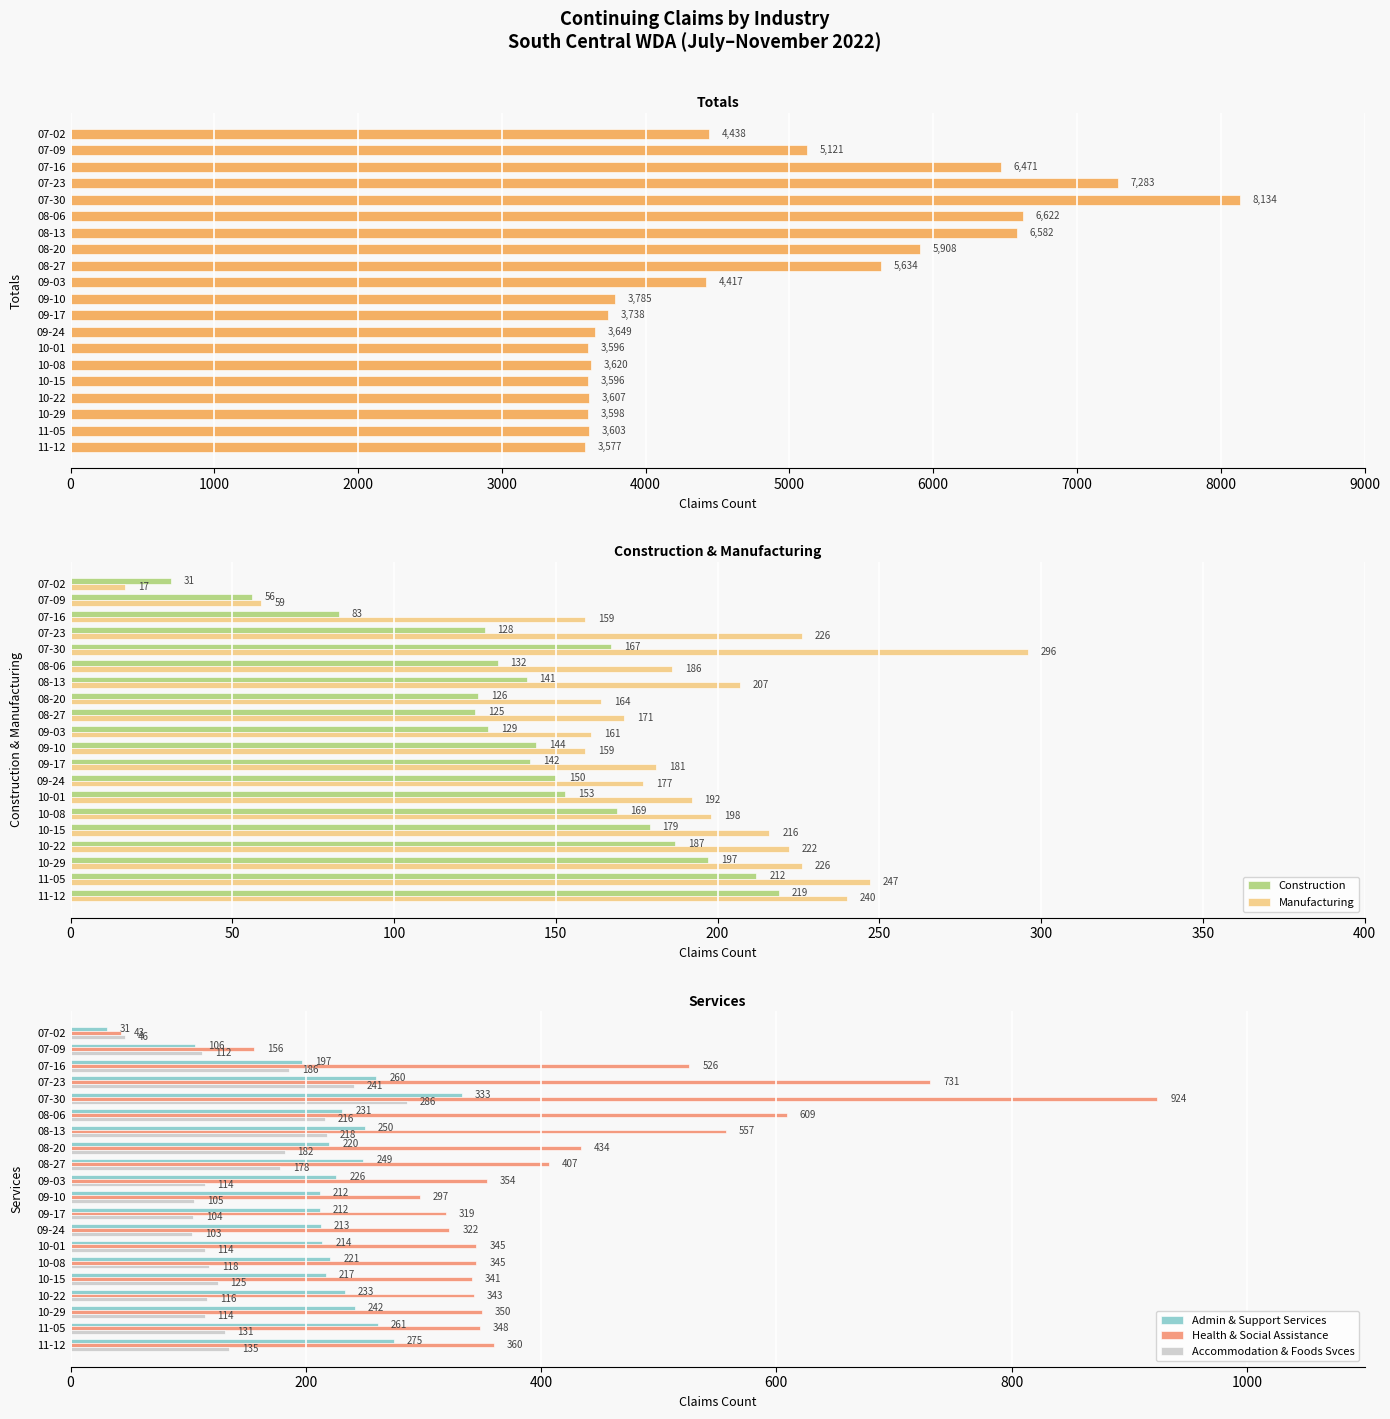

True or false: Accommodation & Foods Svces has a value of 218 at 08-13.

True